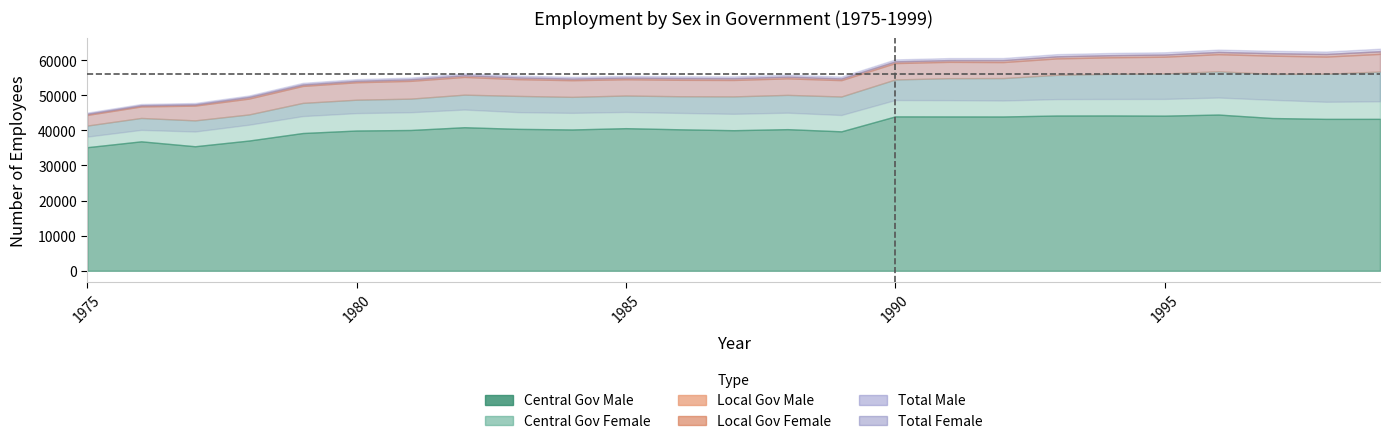

True or false: Central Gov Male and Total Male intersect in this chart.

False